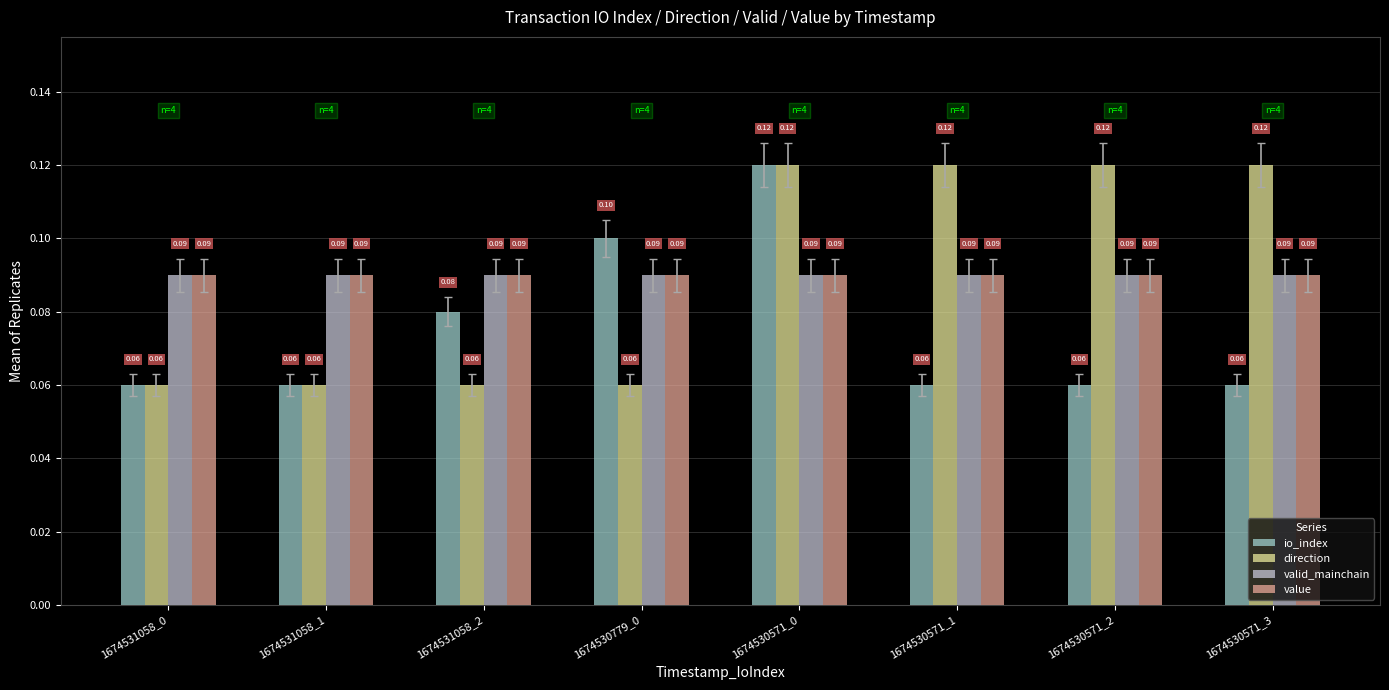

What is the value of the direction bar at the 1st from the left?

0.1